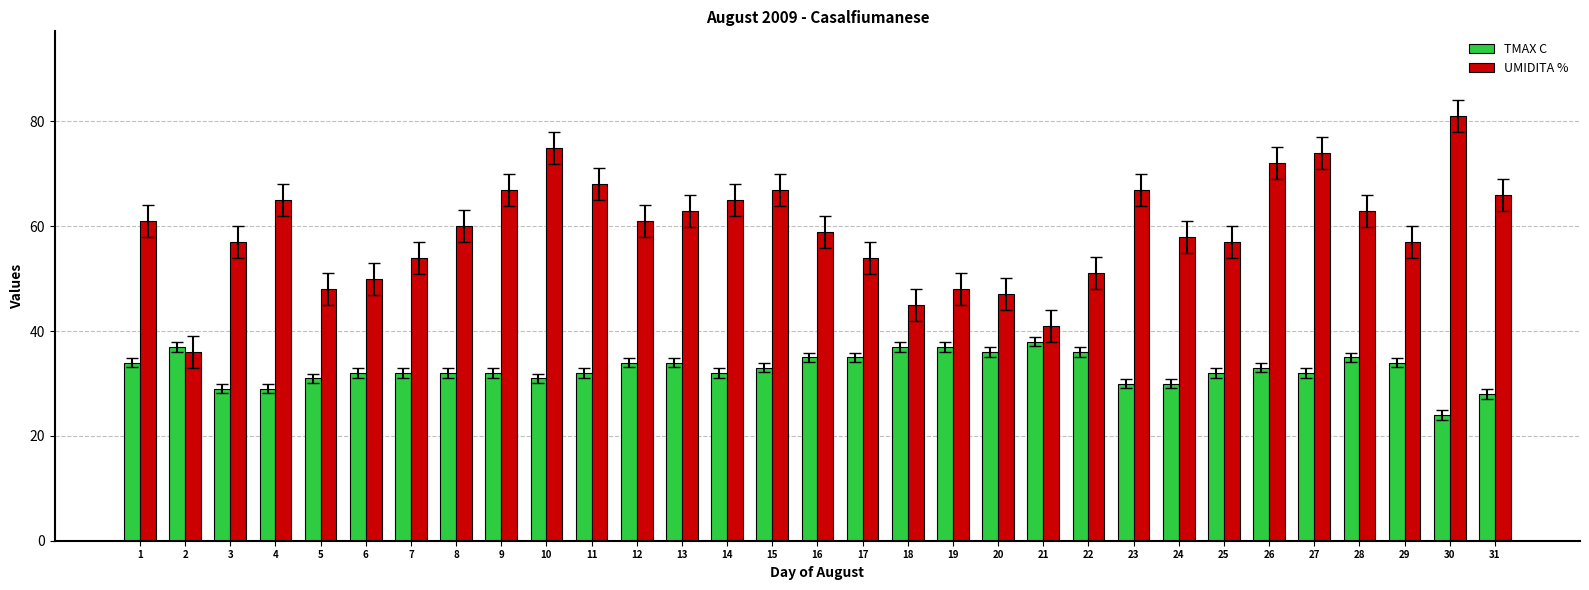

How many categories are shown in the chart?

31